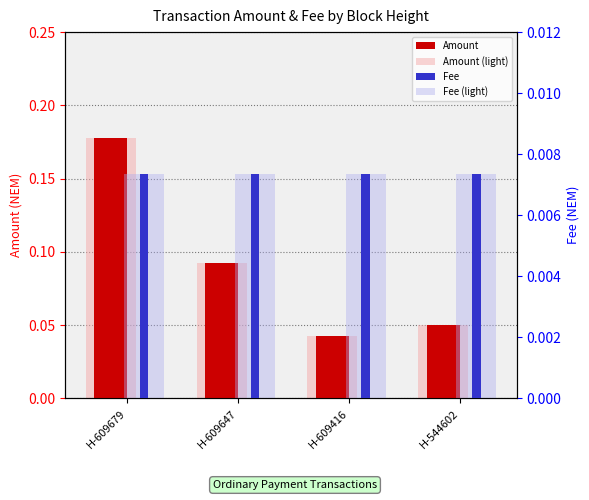

Reading left to right, what are all the values shown in this chart?

Amount: H-609679=0.2	H-609647=0.1	H-609416=0.0	H-544602=0.1
Amount (light): H-609679=0.2	H-609647=0.1	H-609416=0.0	H-544602=0.1
Fee: H-609679=0.0	H-609647=0.0	H-609416=0.0	H-544602=0.0
Fee (light): H-609679=0.0	H-609647=0.0	H-609416=0.0	H-544602=0.0